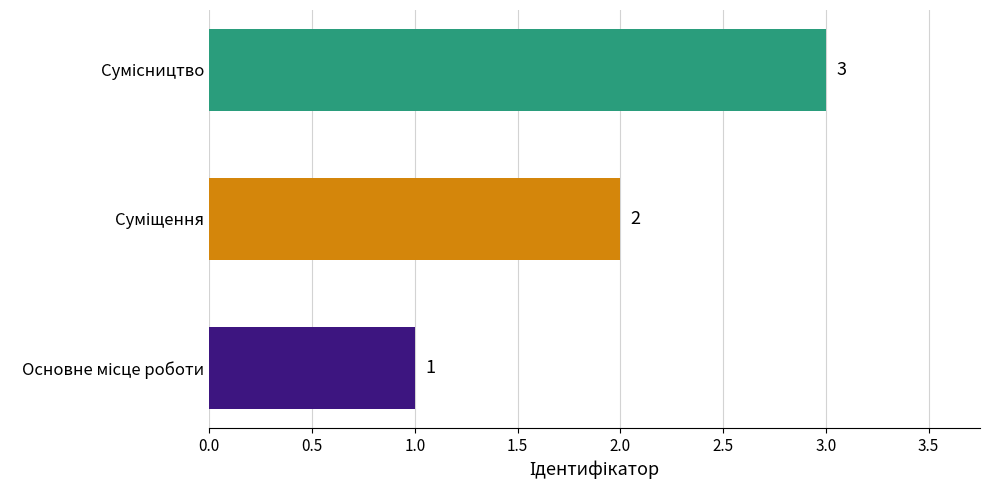

Count the values in the range 1 to 3.

3